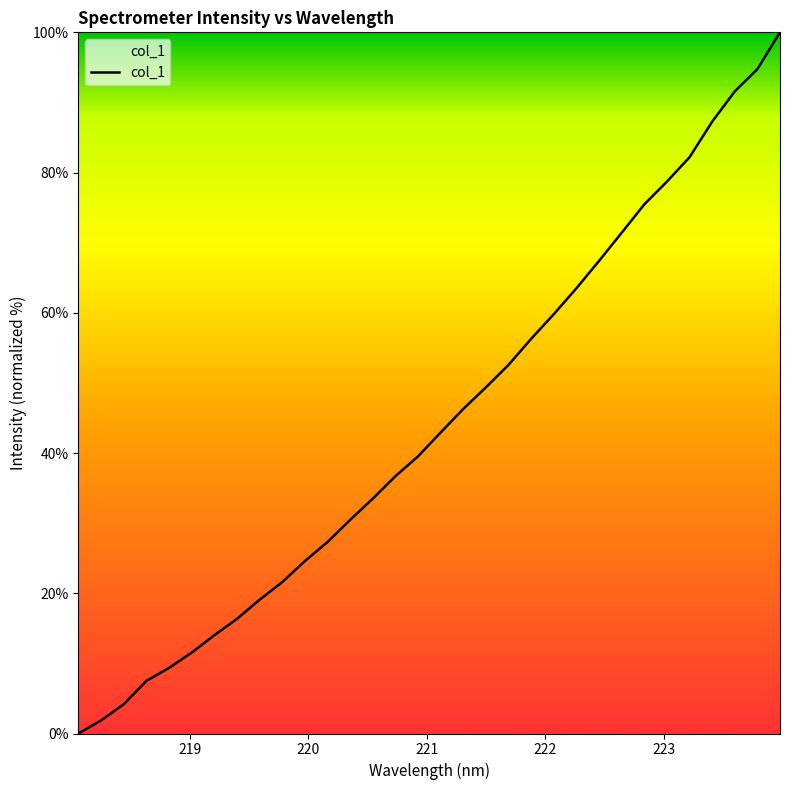

What is the difference between the maximum and minimum values?

100.0